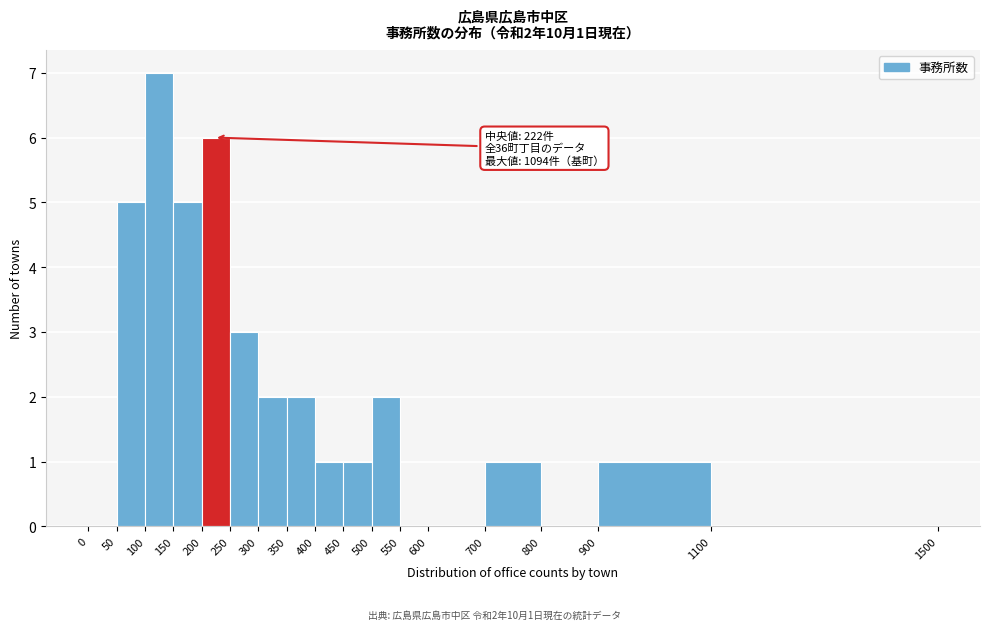

Over which range of the x-axis is the bar tallest?

100 to 150